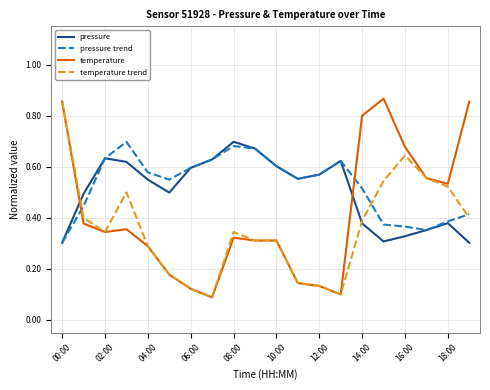

Which series has the widest spread of values?

temperature